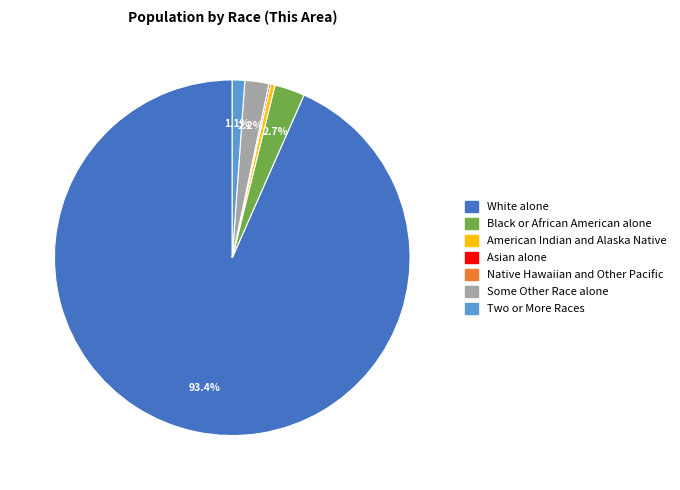

Does Two or More Races represent more than half of the total?

No